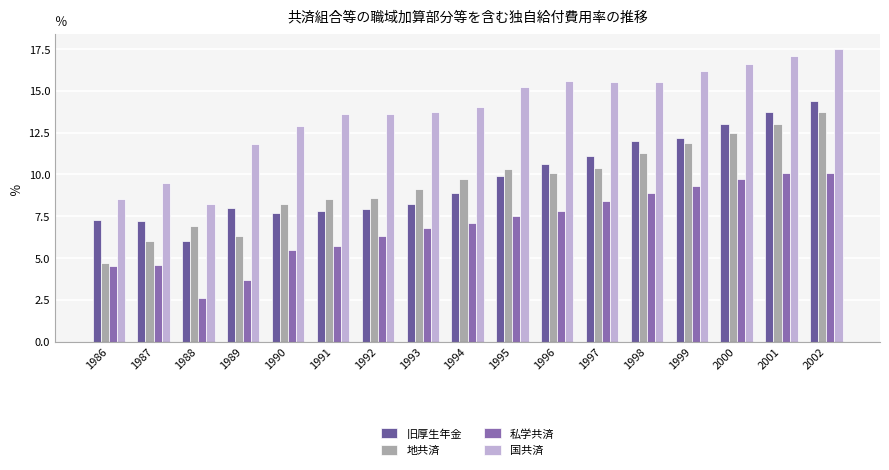

How many bars are there in total?

68